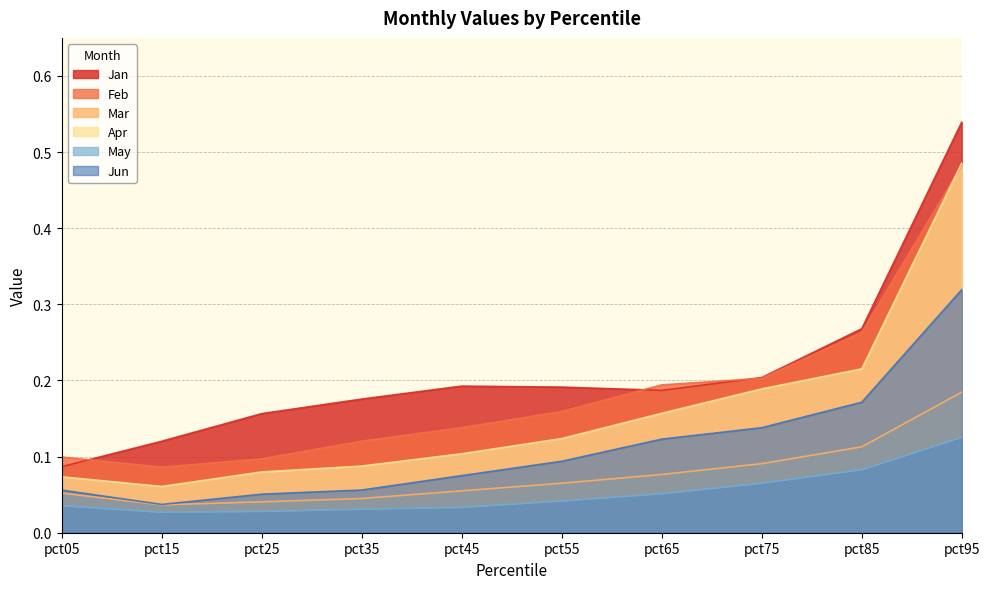

How many times do Feb and Jan cross each other?

3